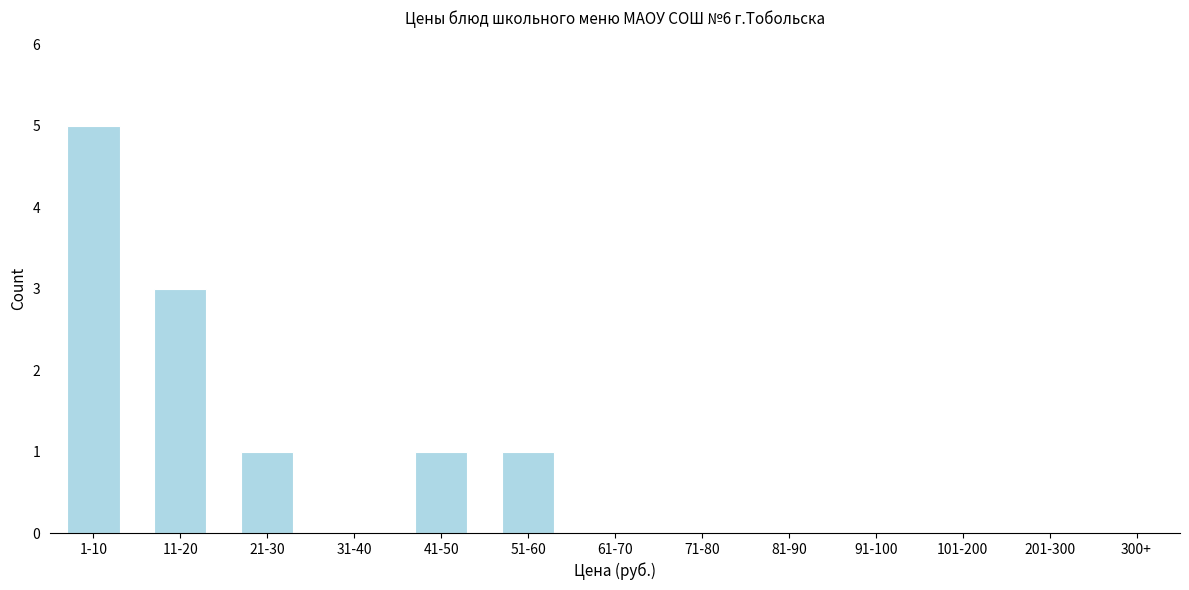

Reading left to right, what are all the values shown in this chart?

1-10=5	11-20=3	21-30=1	31-40=0	41-50=1	51-60=1	61-70=0	71-80=0	81-90=0	91-100=0	101-200=0	201-300=0